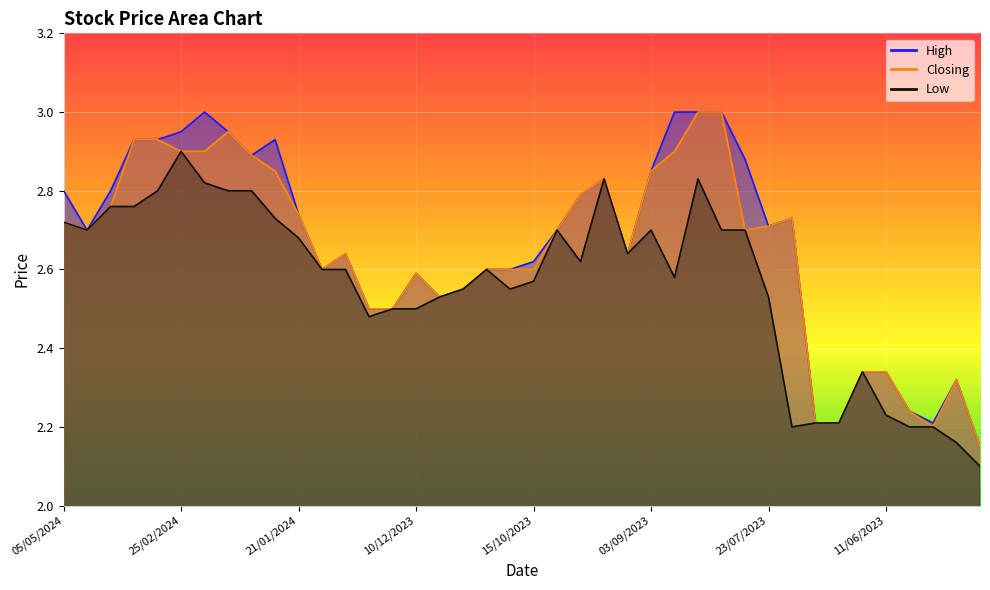

What are all the series names shown in the legend?

High, Low, Closing